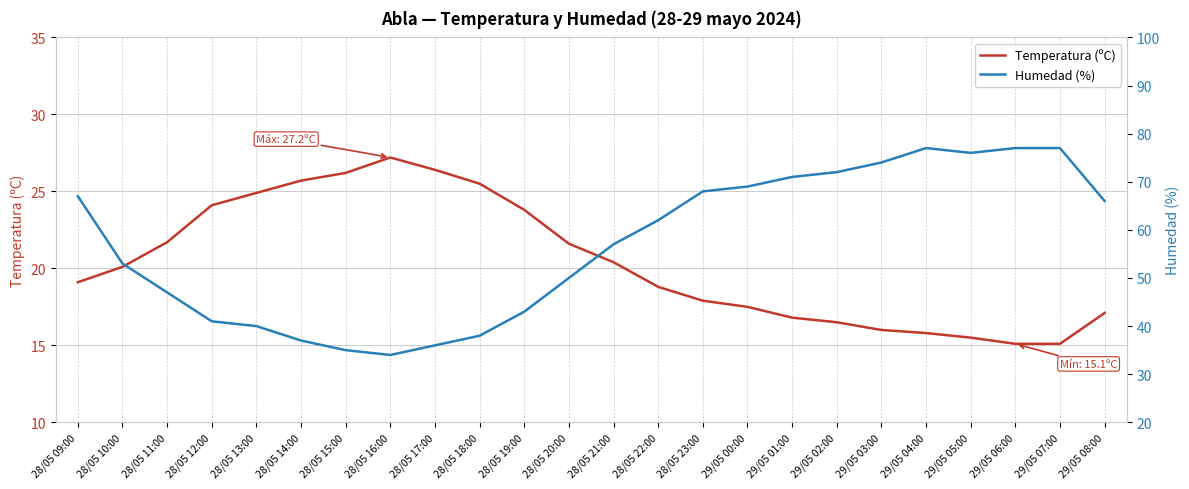

What is the label of the 12th point from the left?

28/05 20:00